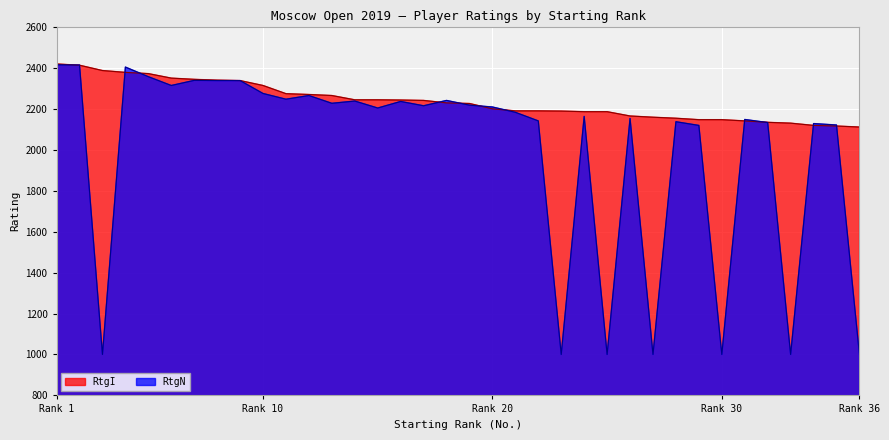

What is the total value across all series at 2?

4827